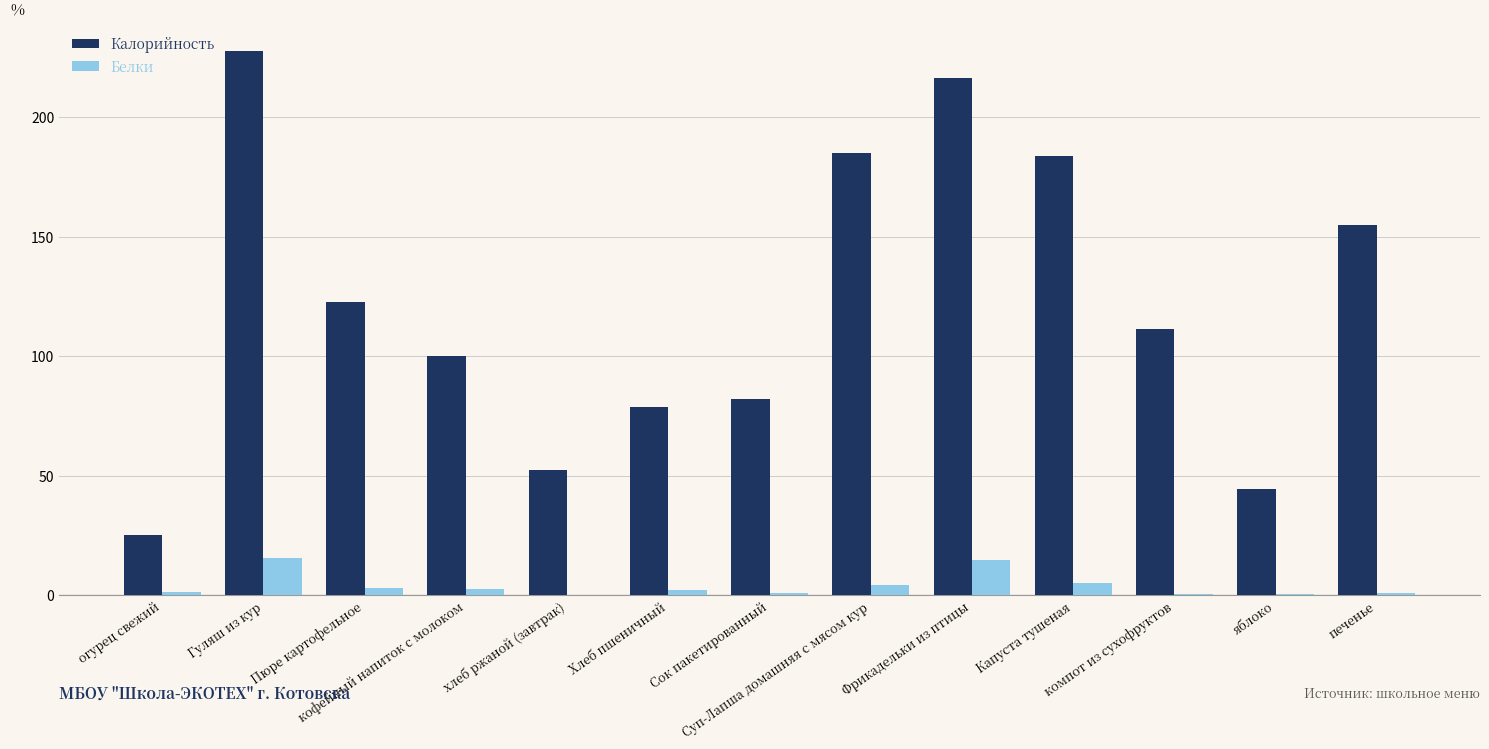

How many groups of bars are there?

13